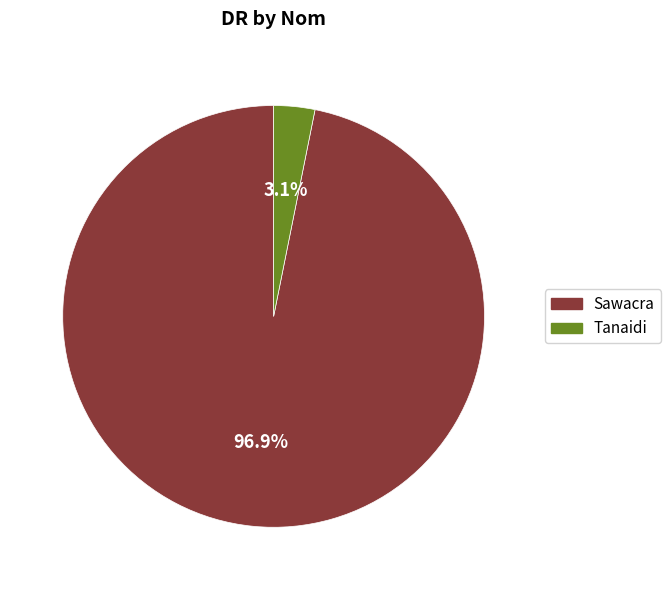

Does any single category account for the majority?

Yes